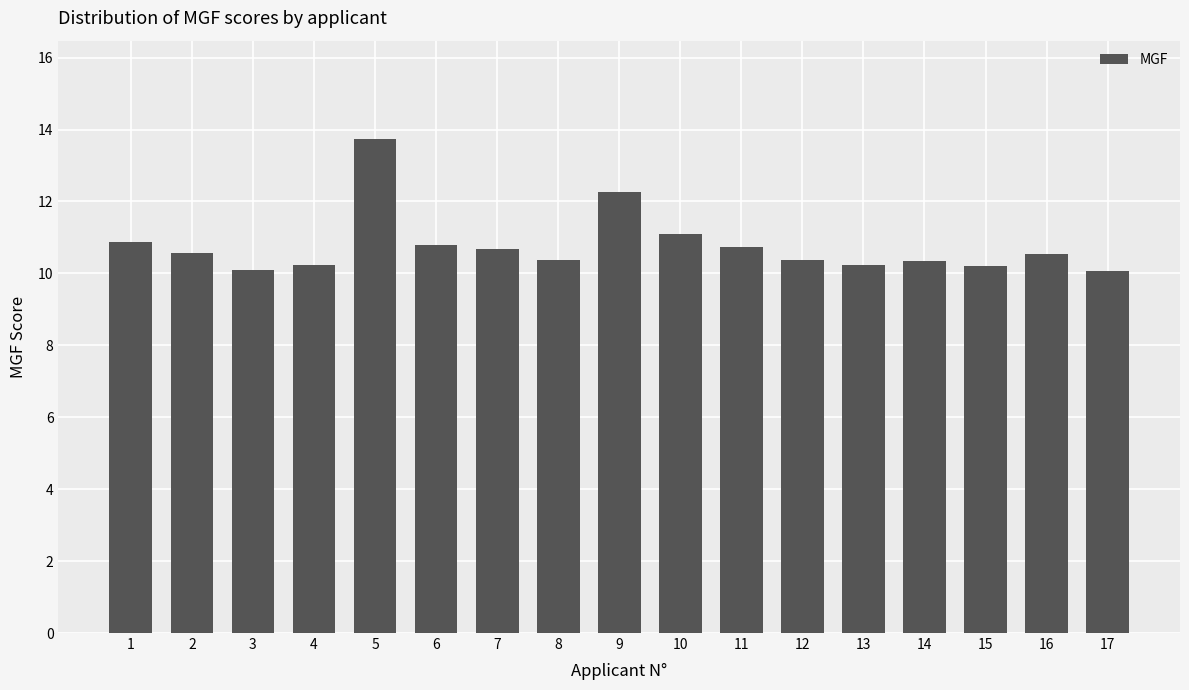

Count the number of data series in this chart.

1